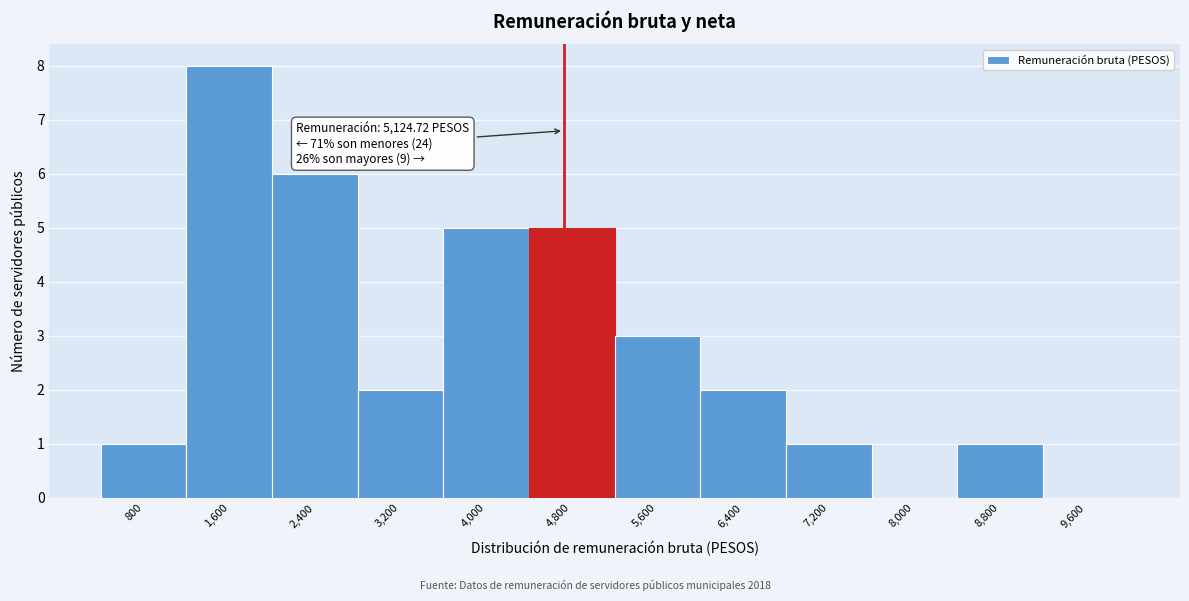

Reading left to right, list all the values displayed in this chart.

800=1	1,600=8	2,400=6	3,200=2	4,000=5	4,800=5	5,600=3	6,400=2	7,200=1	8,000=0	8,800=1	9,600=0